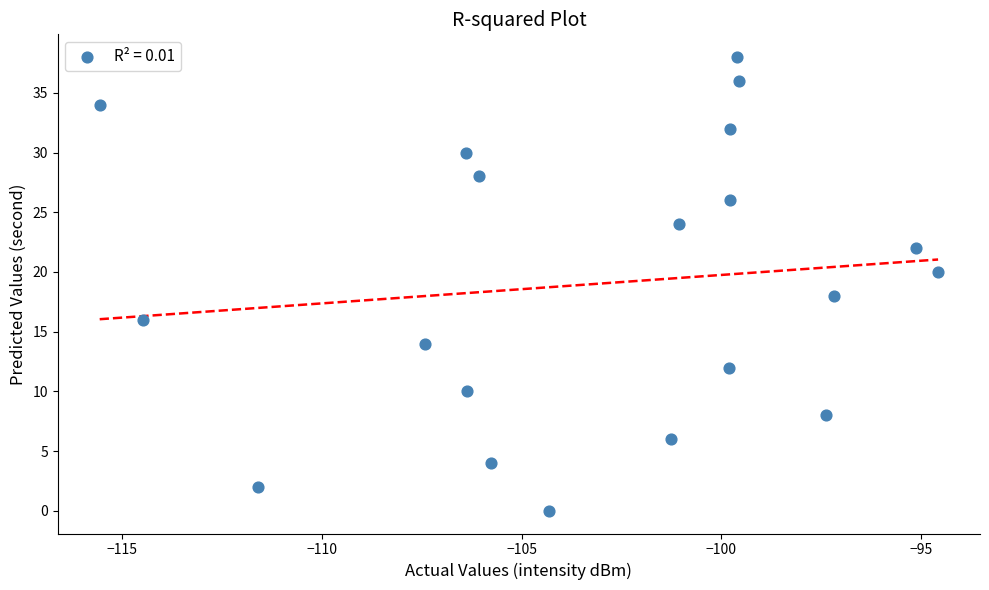

What is the range of Y values (max minus min)?

38